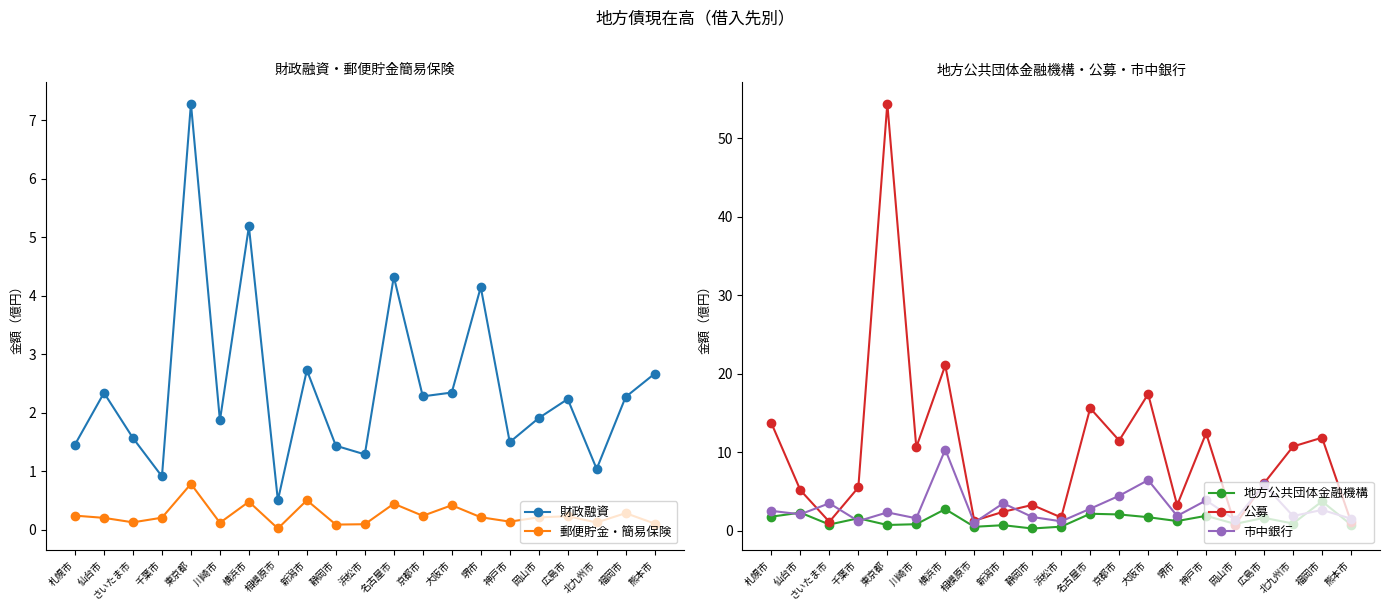

True or false: 財政融資 and 郵便貯金・簡易保険 intersect in this chart.

False